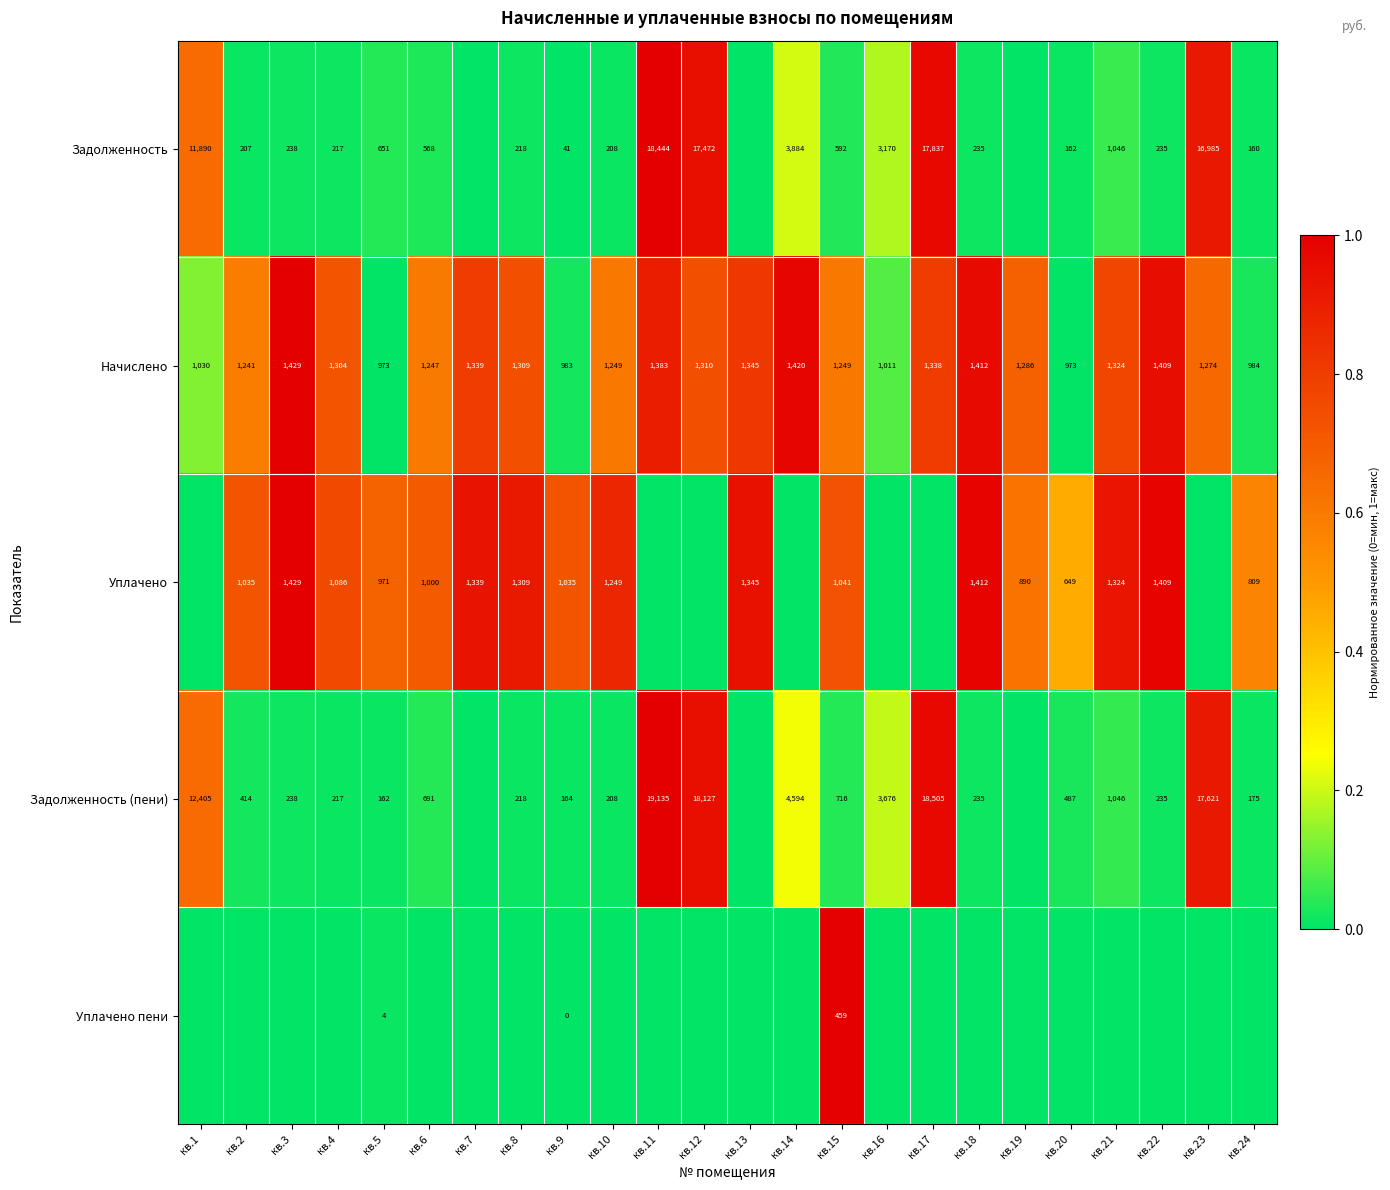

What is the sum of the Задолженность values at кв.23 and кв.24?

17145